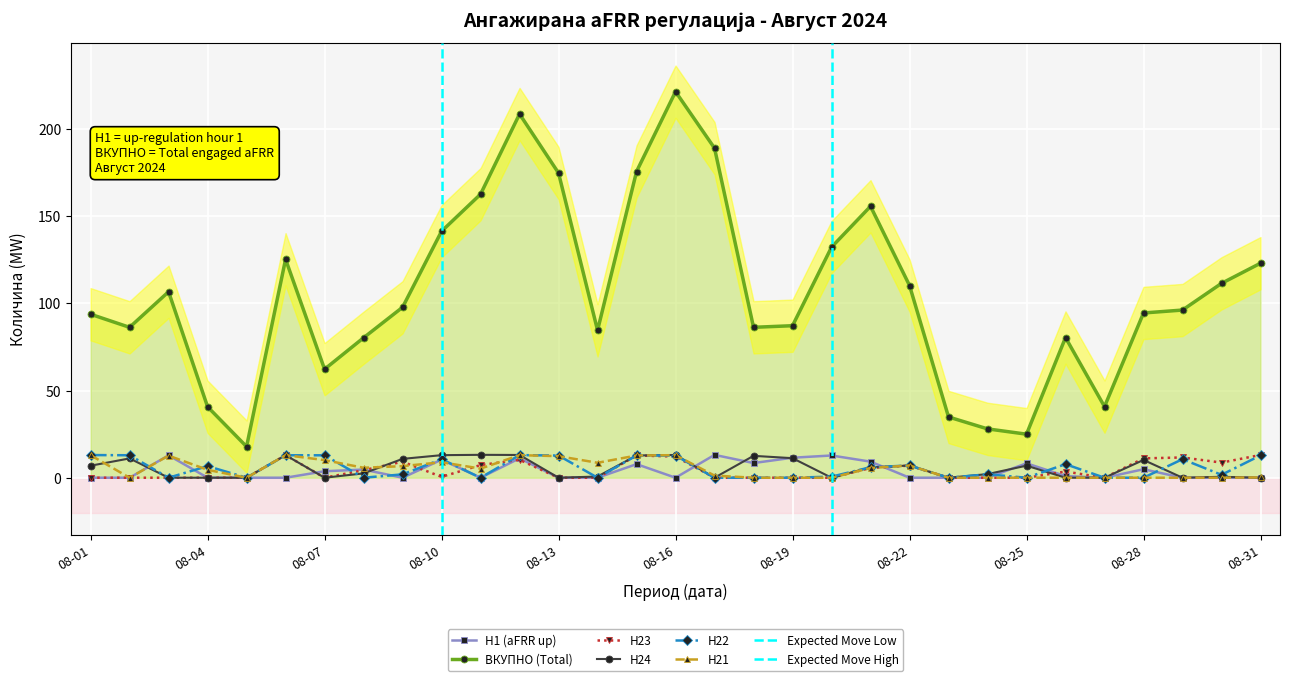

True or false: ВКУПНО (Total) and H21 cross at least once.

False